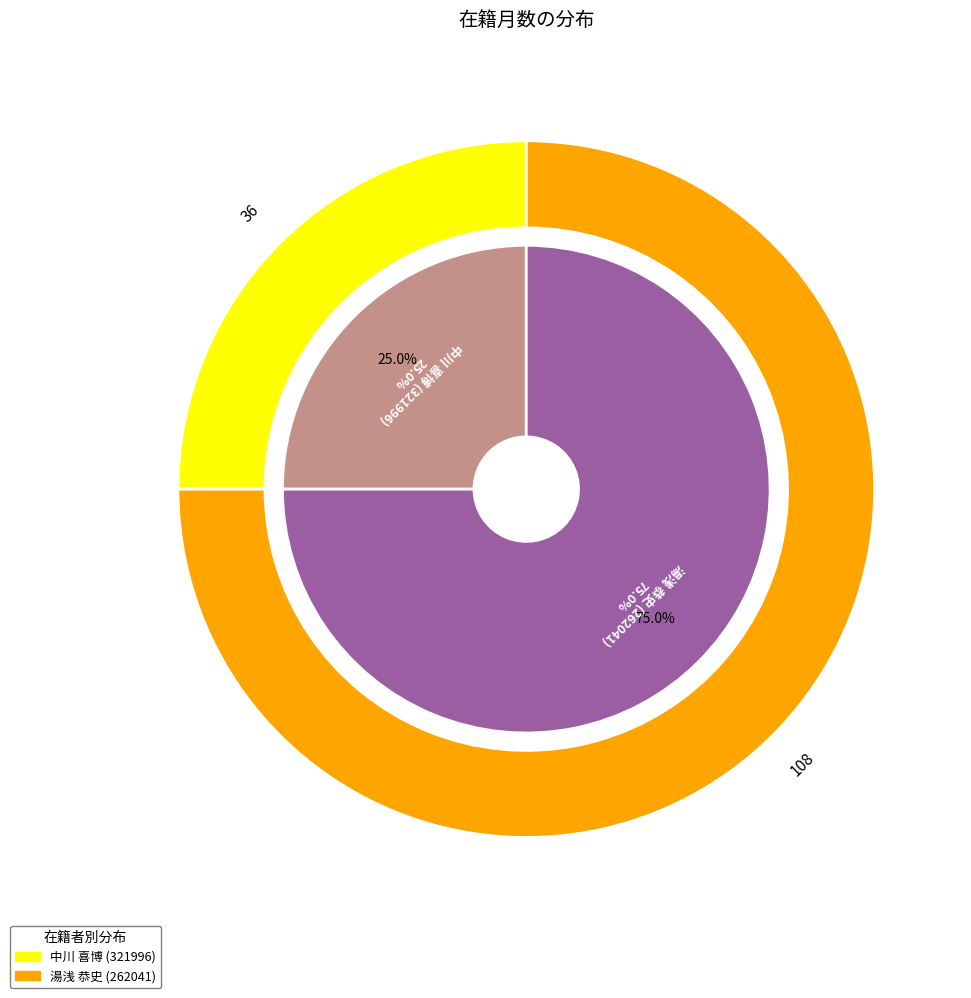

Which slice represents more than half of the pie?

湯浅 恭史 (262041)